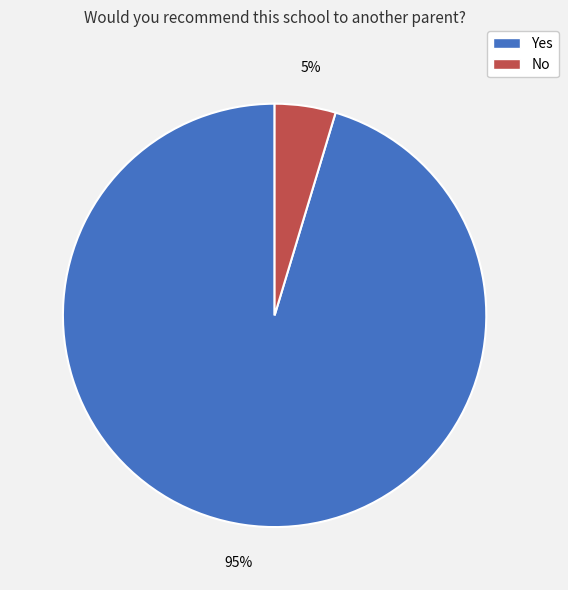

Between No and Yes, which is larger?

Yes